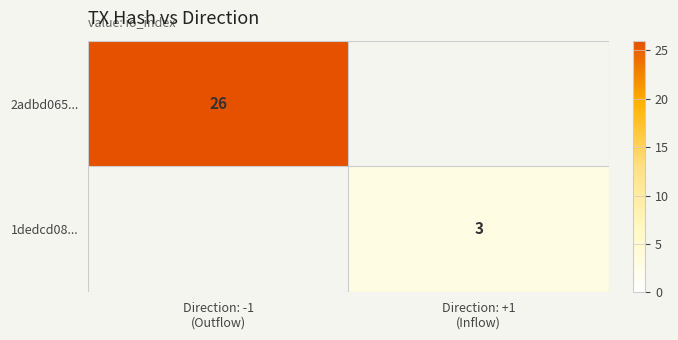

Between Direction: +1
(Inflow) and Direction: -1
(Outflow), which is larger?

Direction: -1
(Outflow)